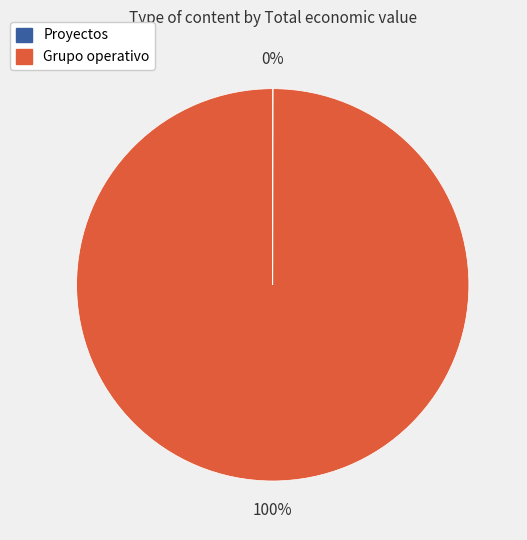

Is there any slice that represents more than half of the pie?

Yes